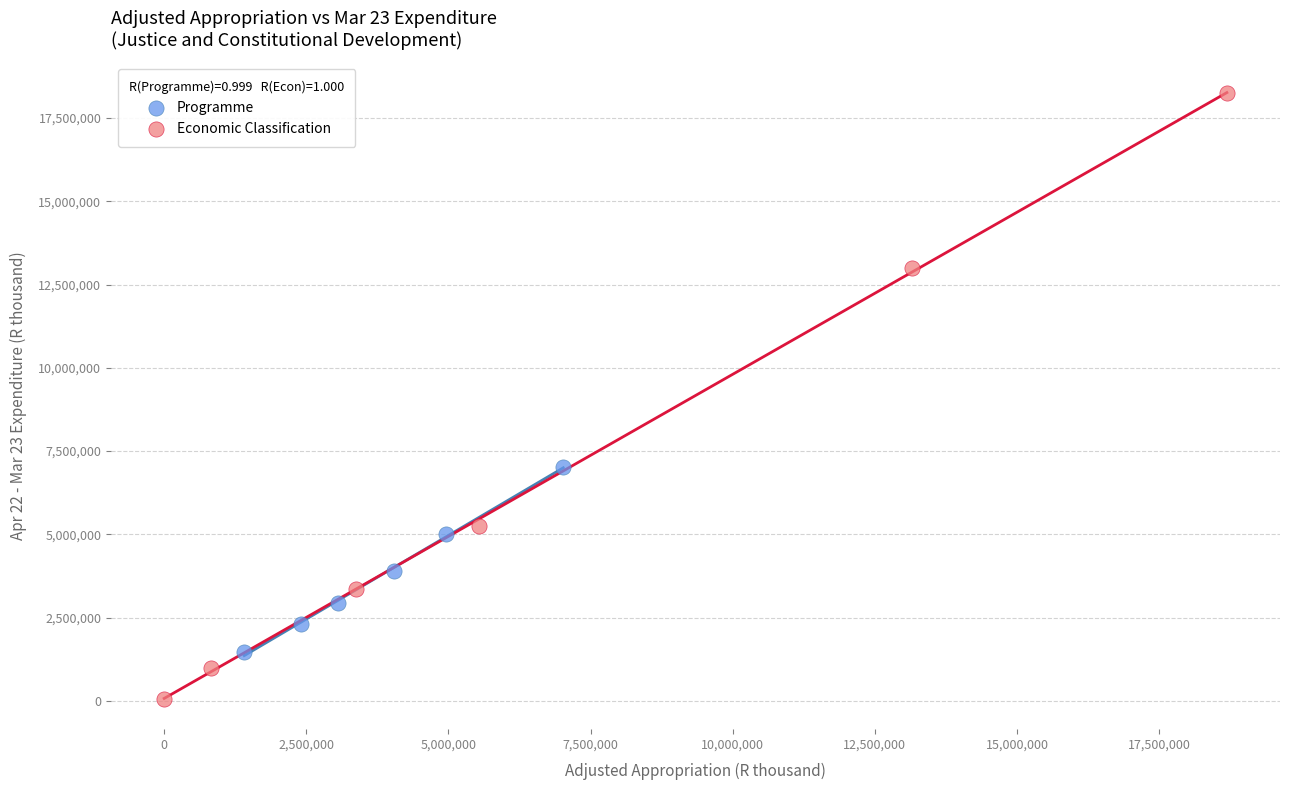

Which series reaches the minimum Y coordinate?

Economic Classification